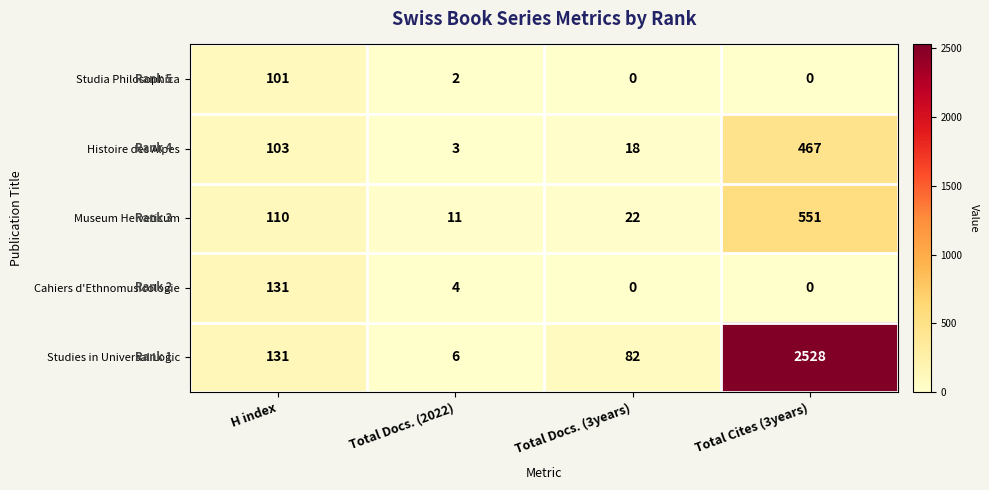

At how many categories does at least one series exceed 476?

1